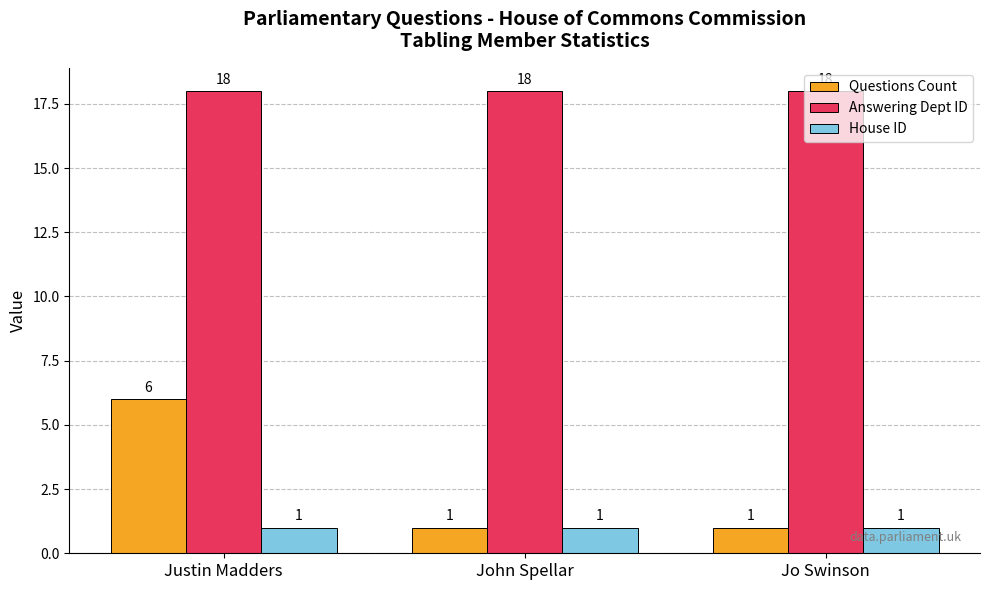

The Answering Dept ID series shows 31 at Justin Madders. True or false?

False